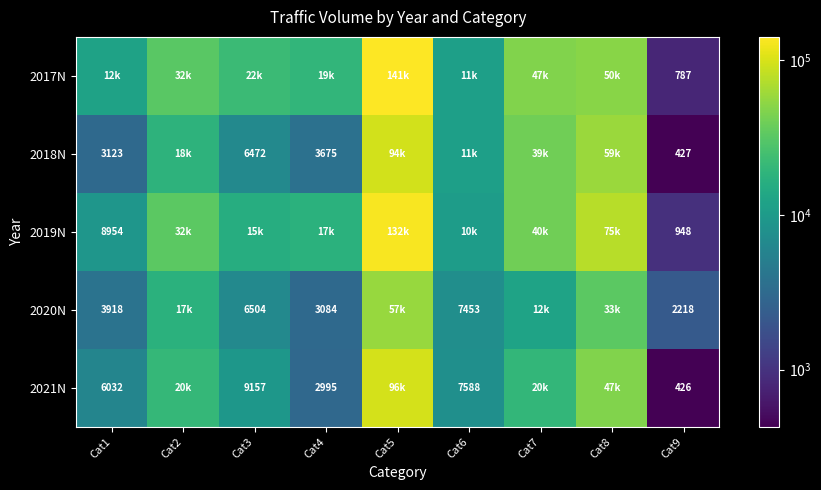

At which label does 2019N reach its peak?

Cat5